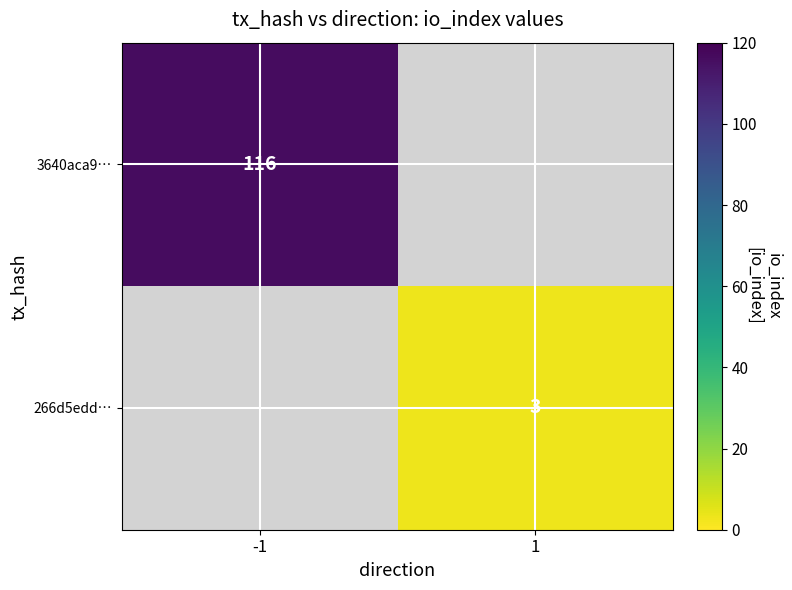

The value of 266d5edd… at 1 is 4. True or false?

False